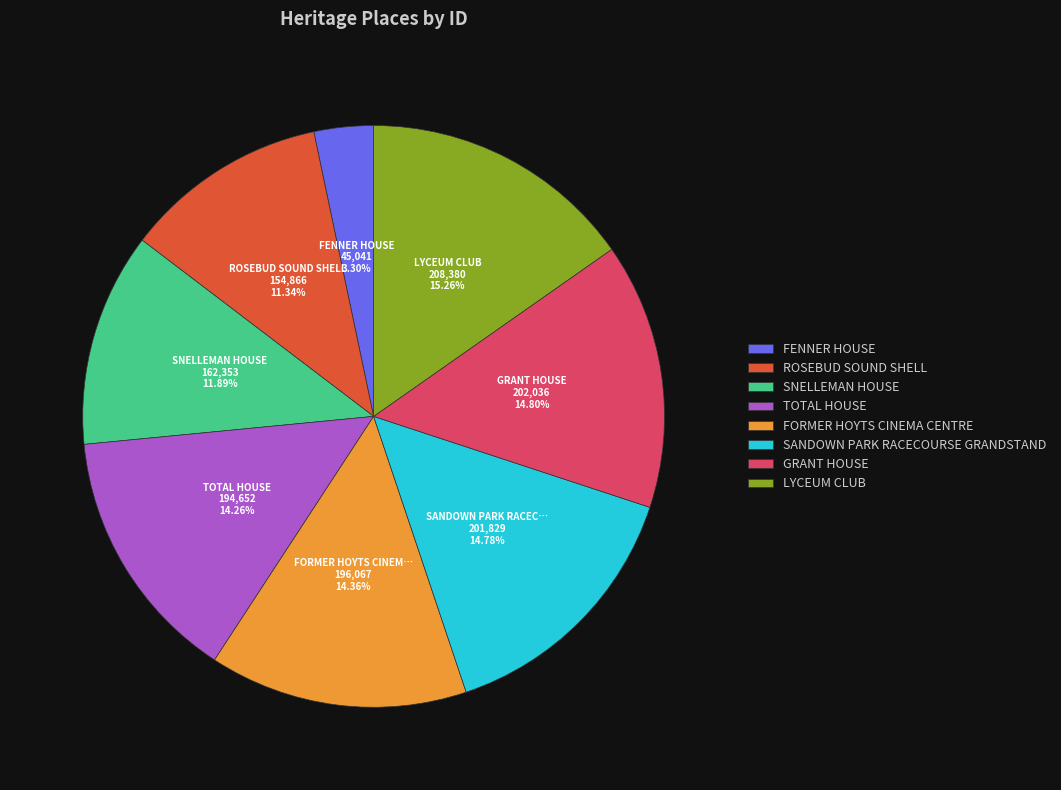

What is the ratio of the value at FORMER HOYTS CINEMA CENTRE to the value at TOTAL HOUSE?

1.0